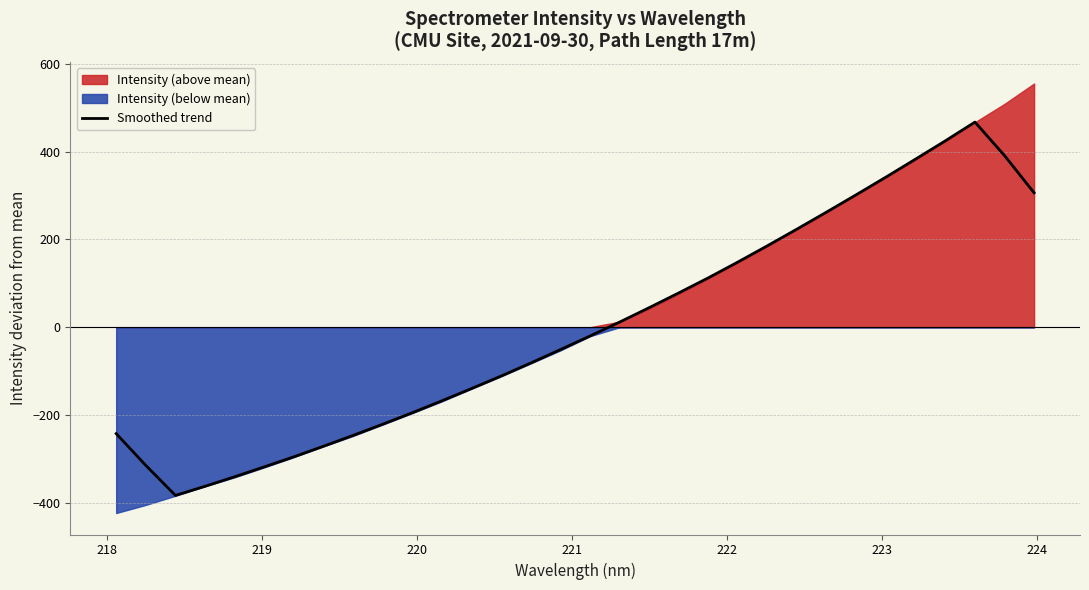

What is the sum of all values?

-73.5